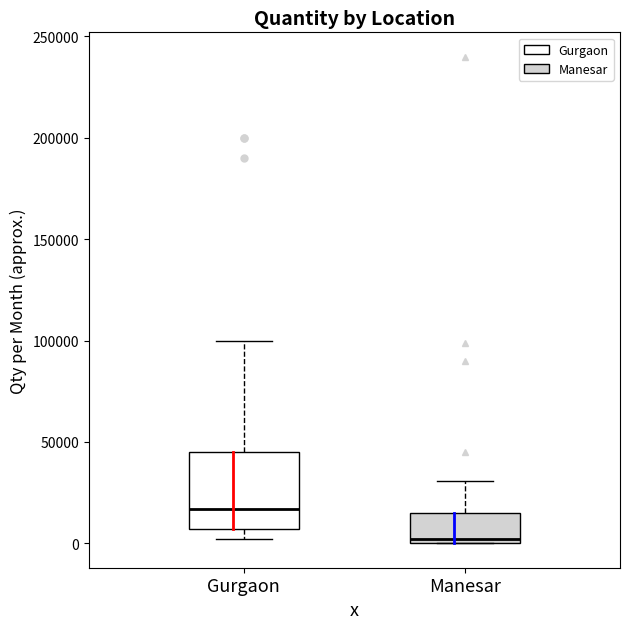

Which box has the highest median line?

Gurgaon